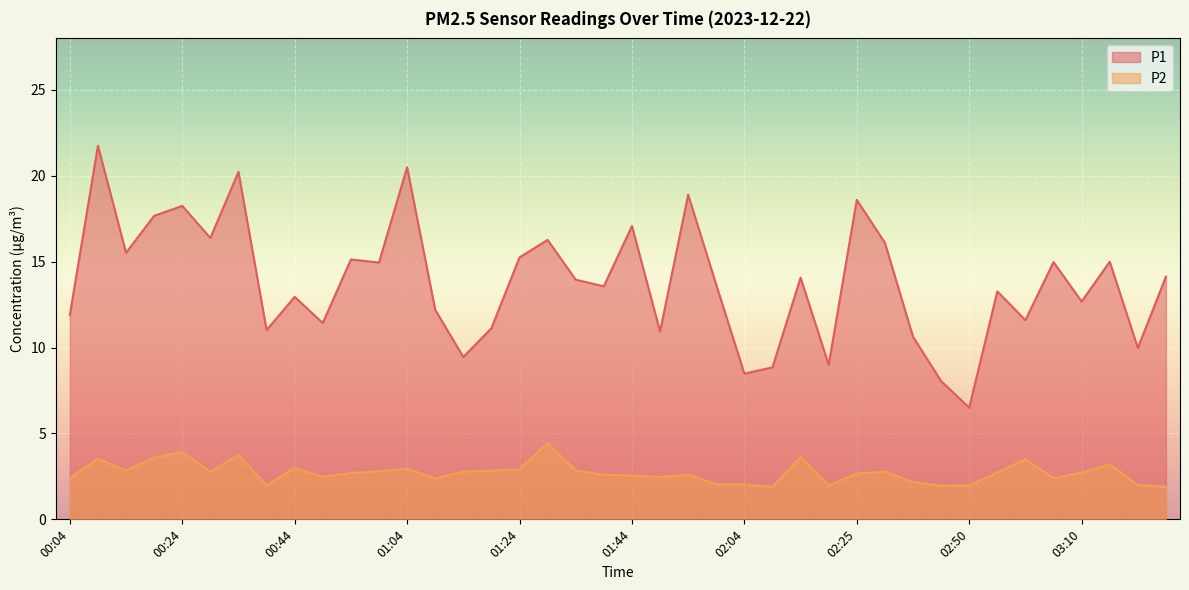

How many lines are shown in the chart?

2